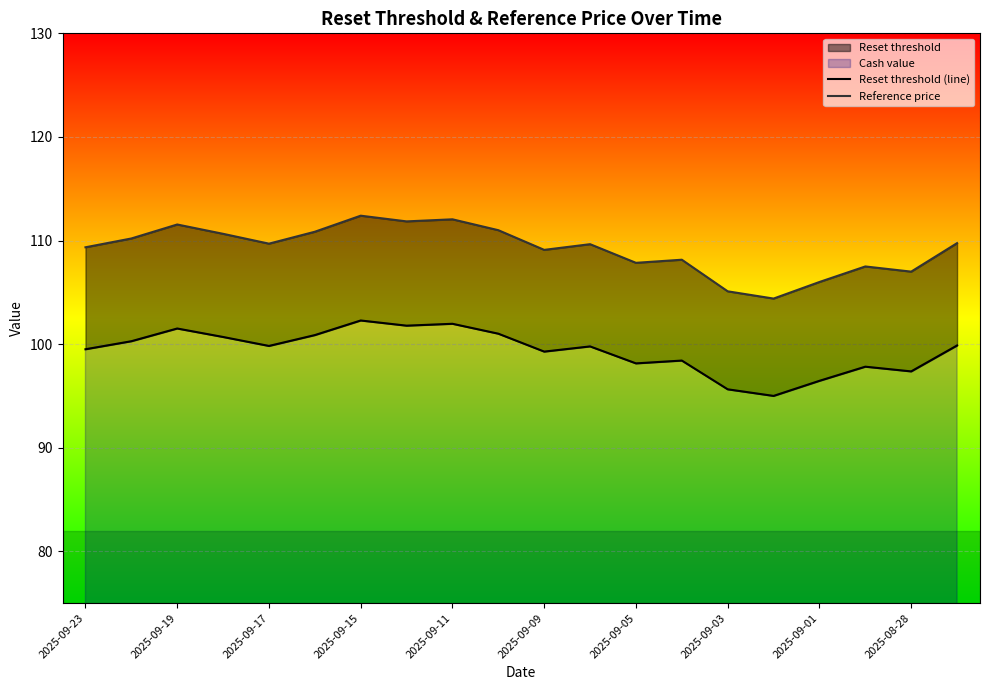

True or false: Reference price has more than 0 interior local peaks.

True